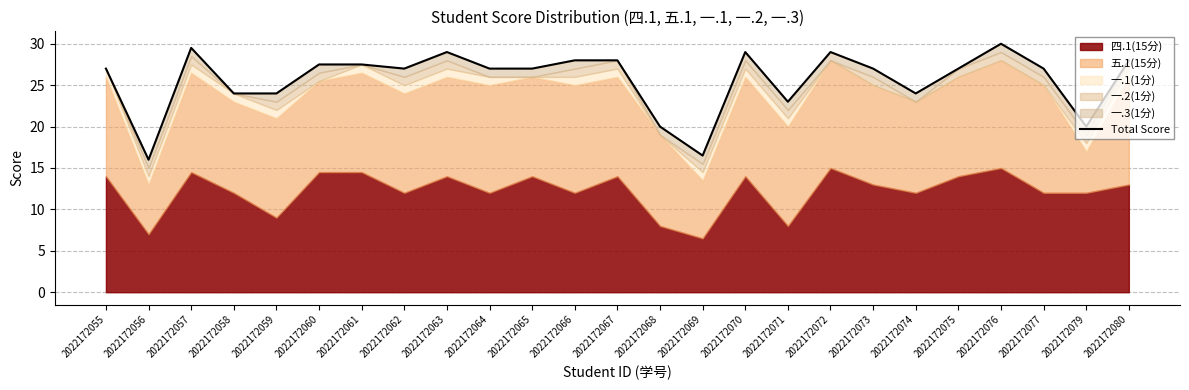

Reading right to left, transcribe all the data shown in this chart.

2022172080=28.0	2022172079=20.0	2022172077=27.0	2022172076=30.0	2022172075=27.0	2022172074=24.0	2022172073=27.0	2022172072=29.0	2022172071=23.0	2022172070=29.0	2022172069=16.5	2022172068=20.0	2022172067=28.0	2022172066=28.0	2022172065=27.0	2022172064=27.0	2022172063=29.0	2022172062=27.0	2022172061=27.5	2022172060=27.5	2022172059=24.0	2022172058=24.0	2022172057=29.5	2022172056=16.0	2022172055=27.0